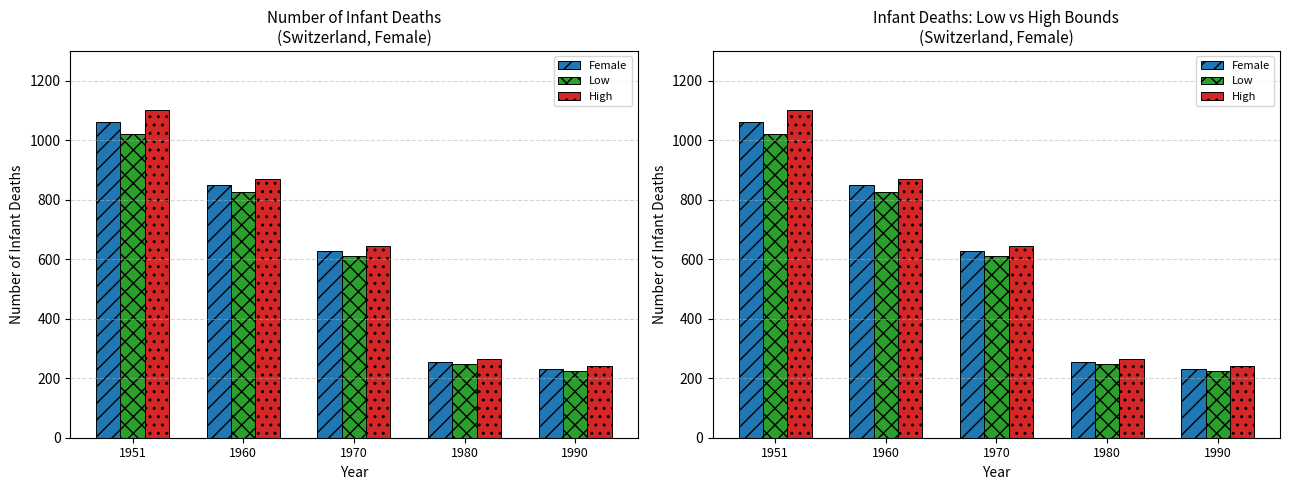

What is the spread (max minus min) of values at 1990?

18